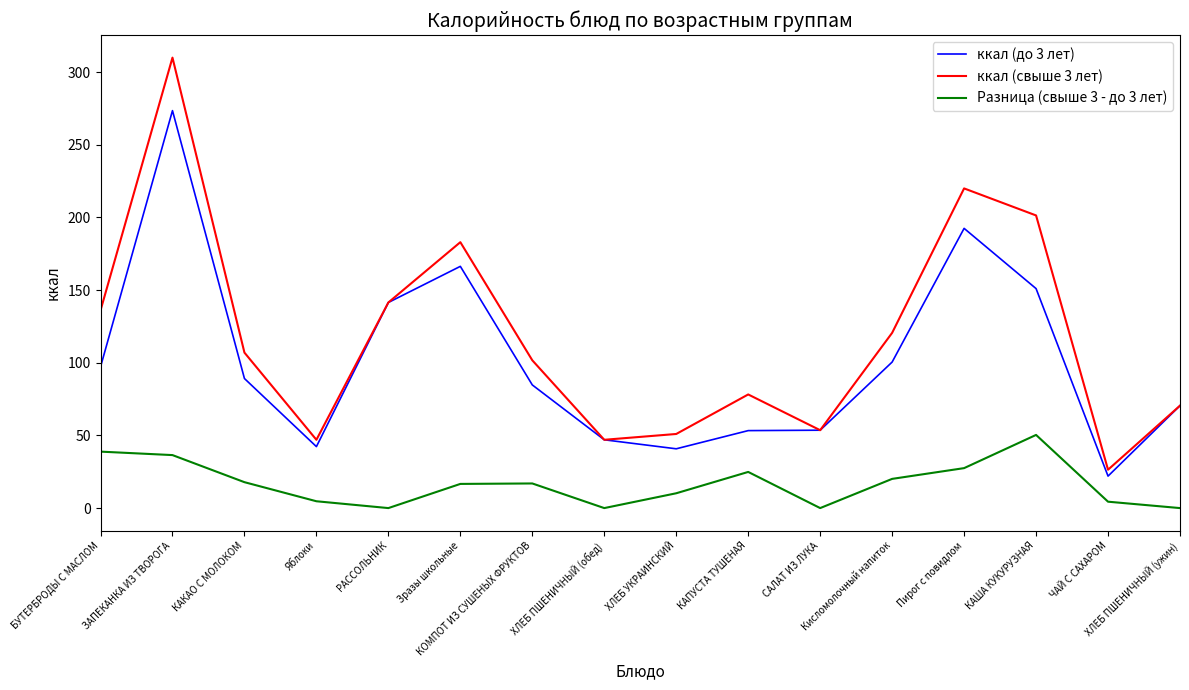

How many lines are shown in the chart?

3